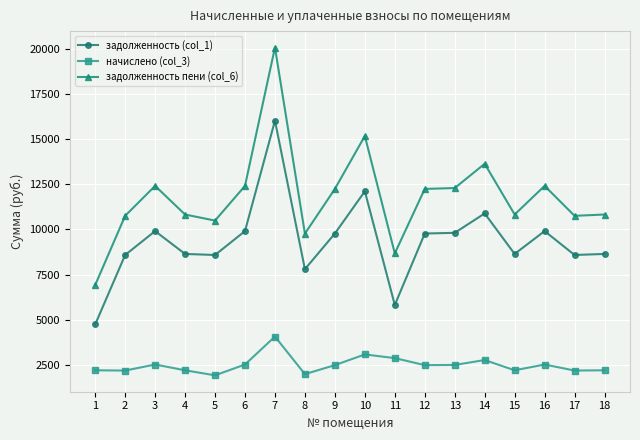

What is the average value of the задолженность (col_1) series?

9339.5